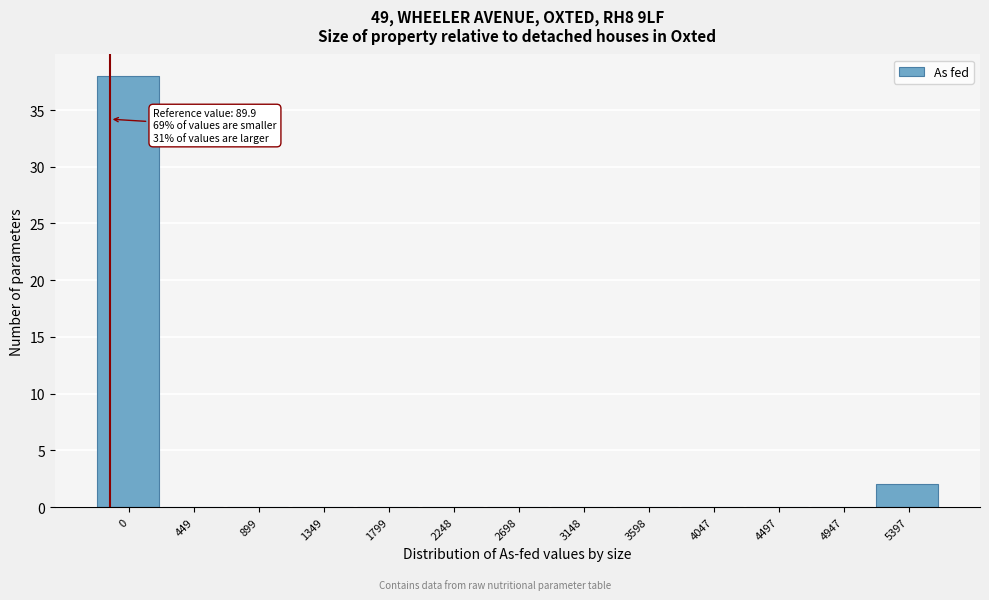

Reading left to right, what are all the values shown in this chart?

0=38	449=0	899=0	1349=0	1799=0	2248=0	2698=0	3148=0	3598=0	4047=0	4497=0	4947=0	5397=2